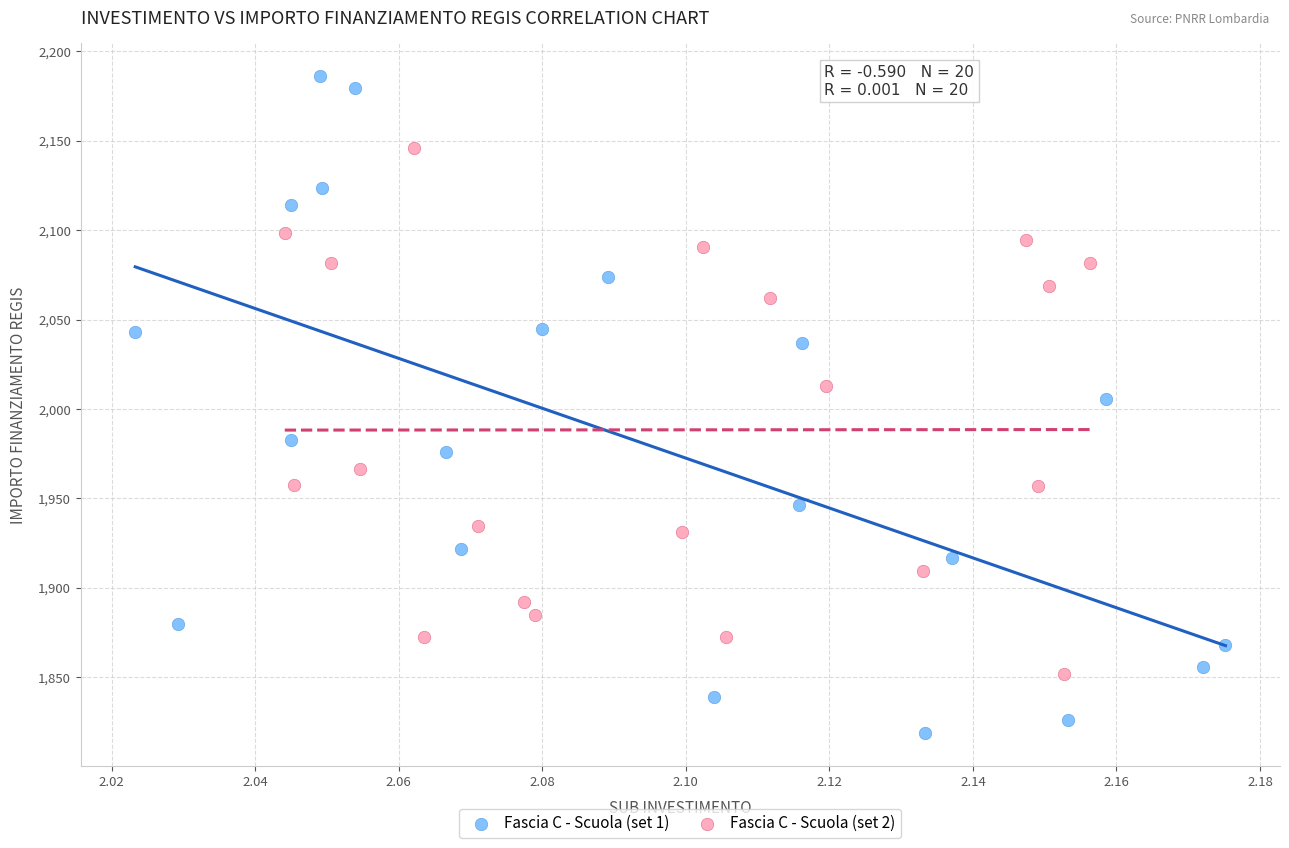

Which series contains the lowest Y value?

Fascia C - Scuola (set 1)